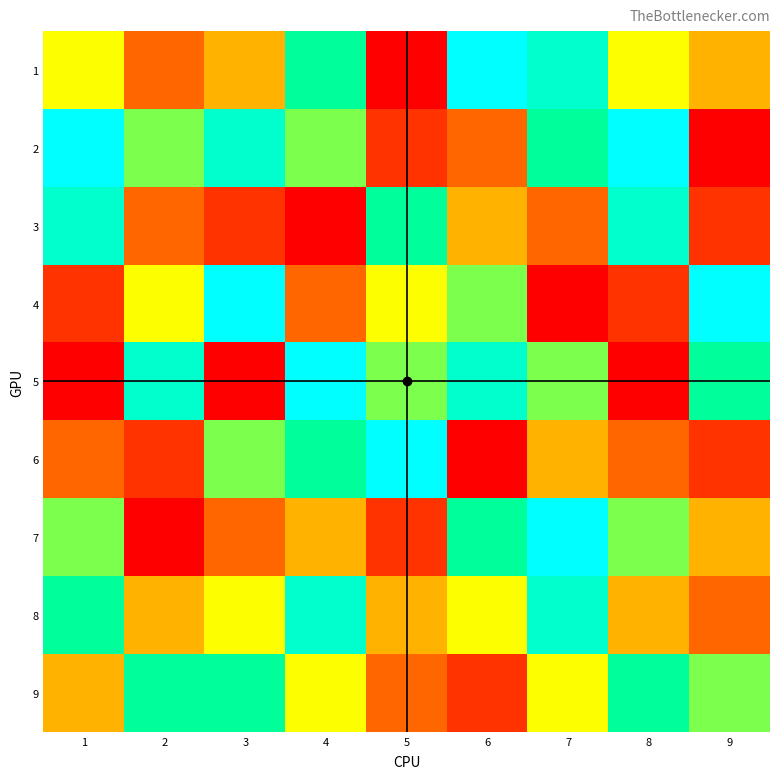

How many distinct data groups are displayed?

9